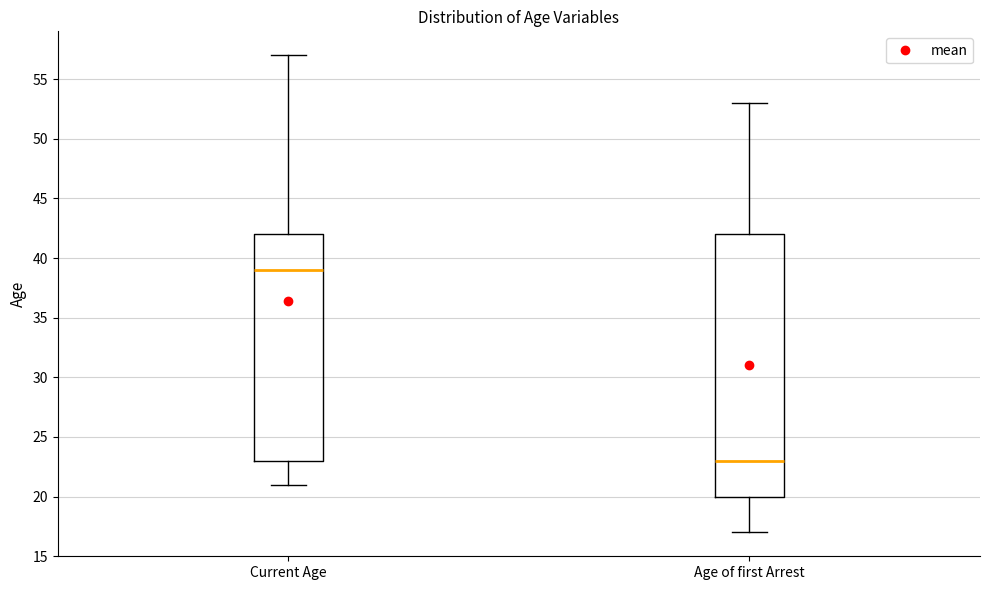

Which box has the highest median line?

Current Age